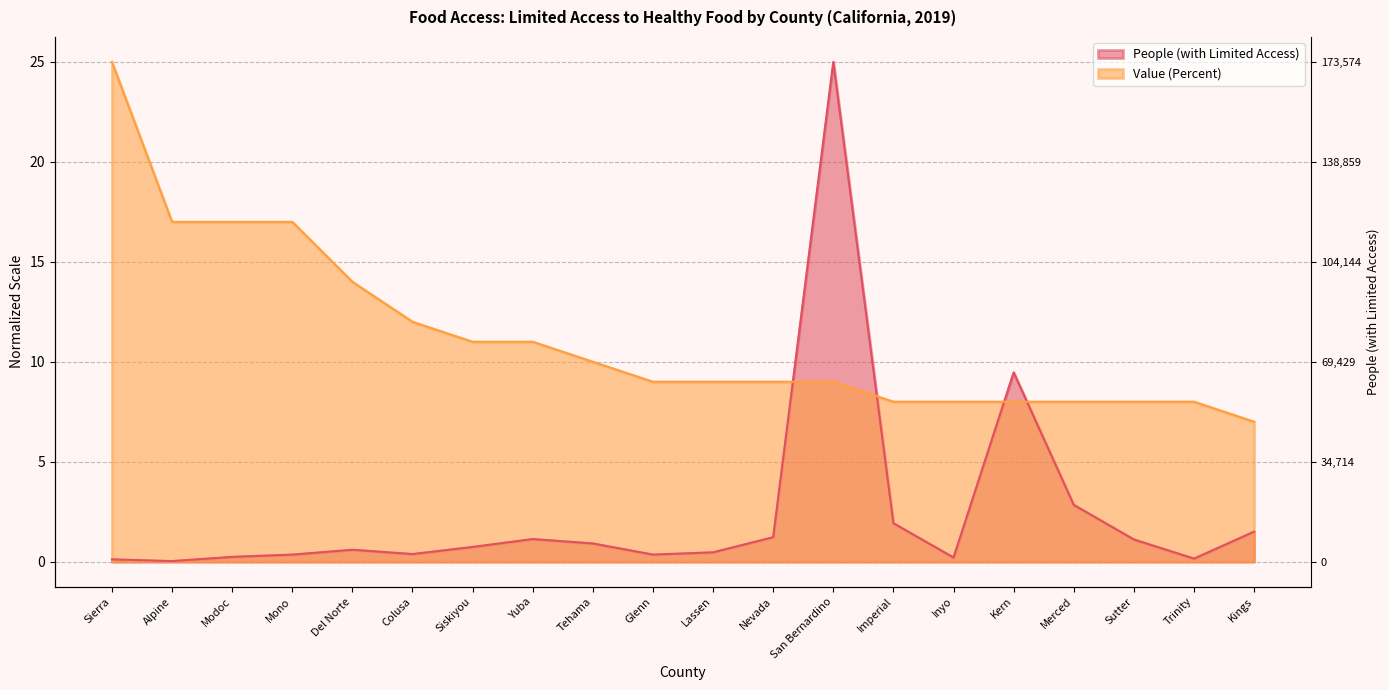

True or false: Value (Percent) has a value of 5.7 at Glenn.

False